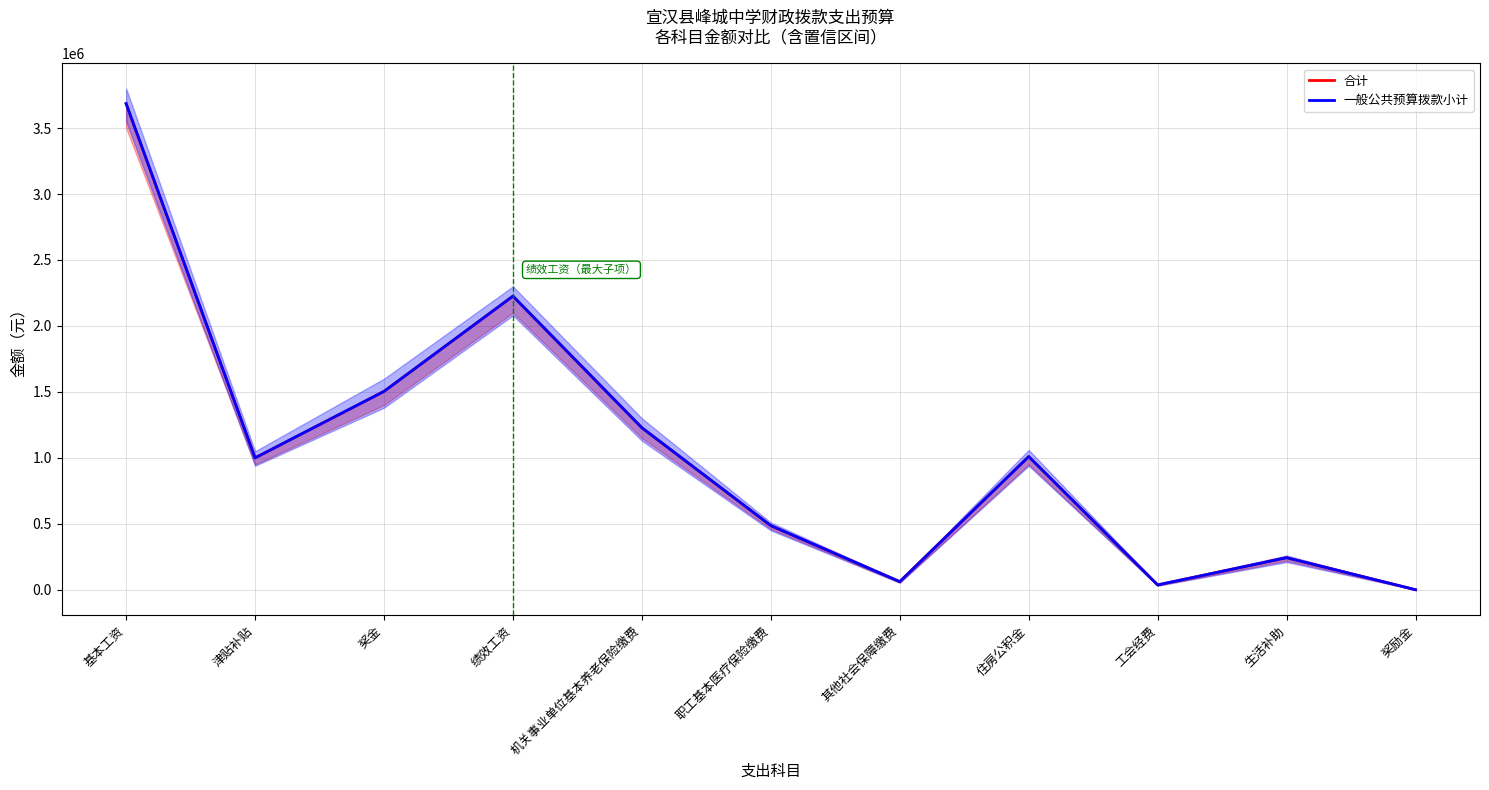

True or false: 合计 has more than 1 points higher than both neighbors.

True